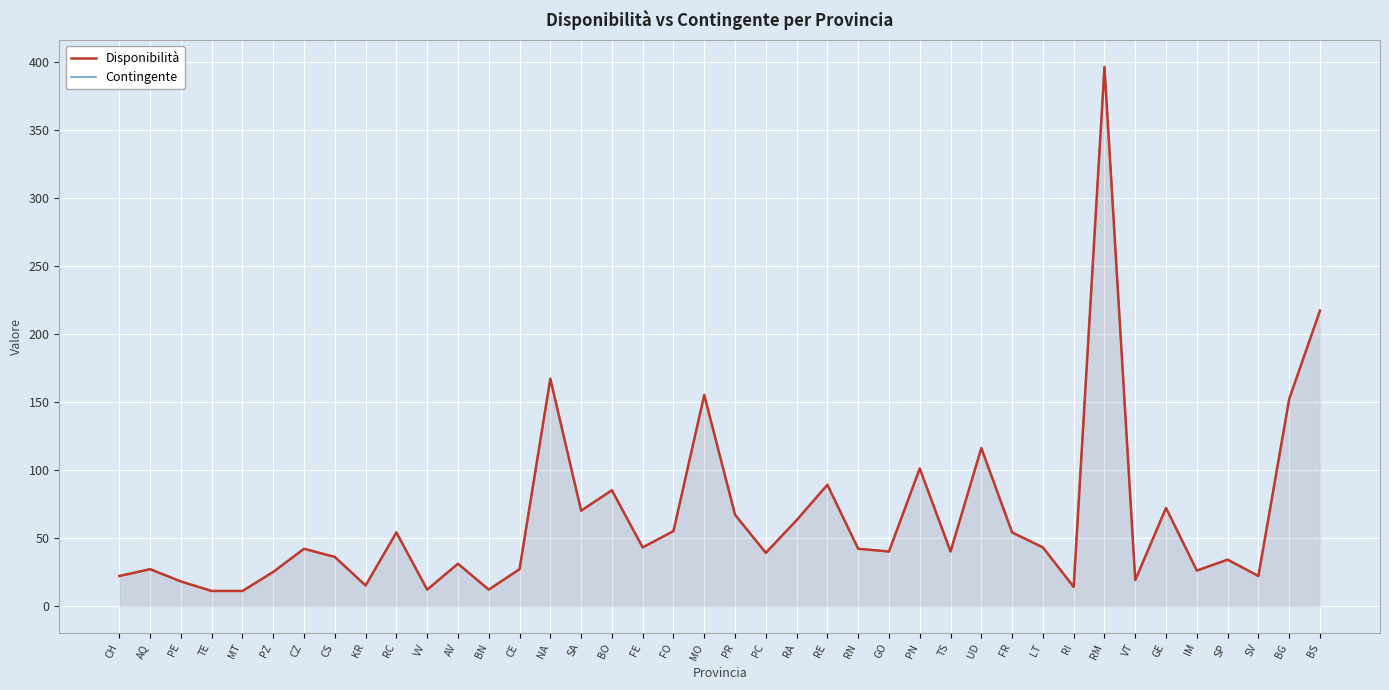

What is the sum of all Disponibilità values?

2564